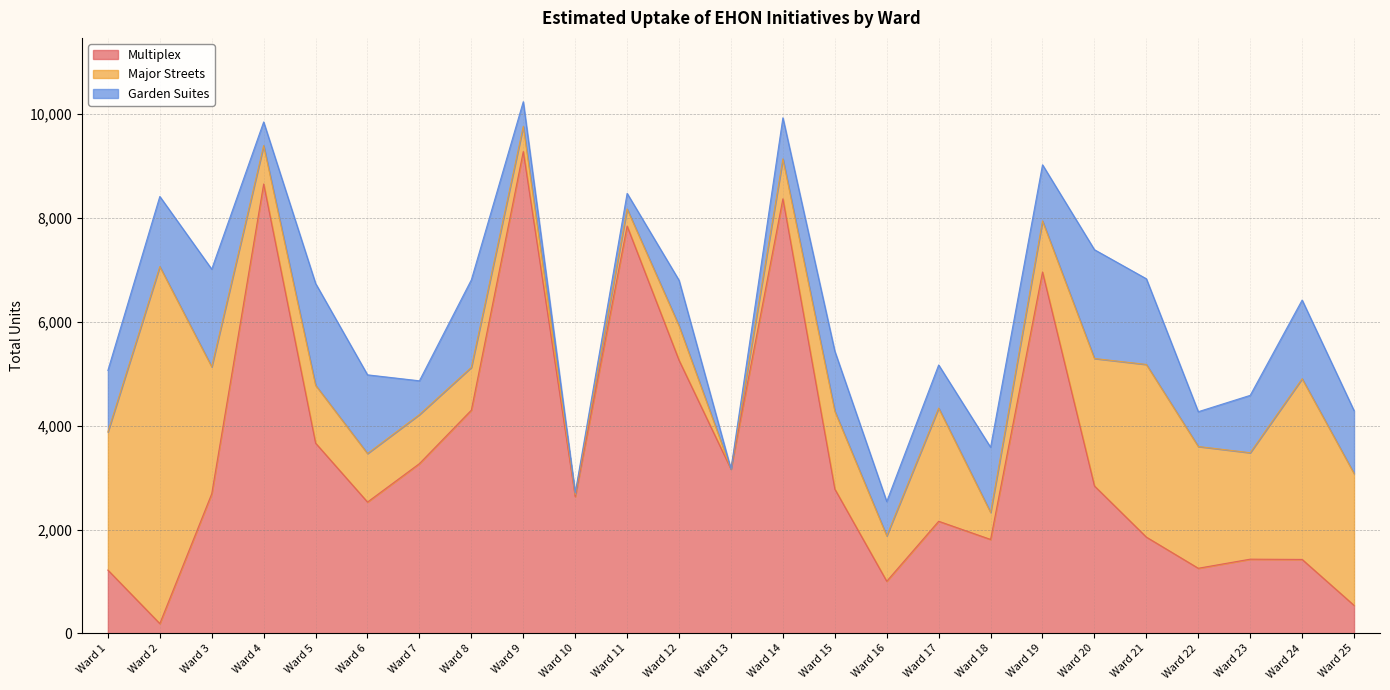

True or false: Multiplex has a value of 3270 at Ward 7.

True